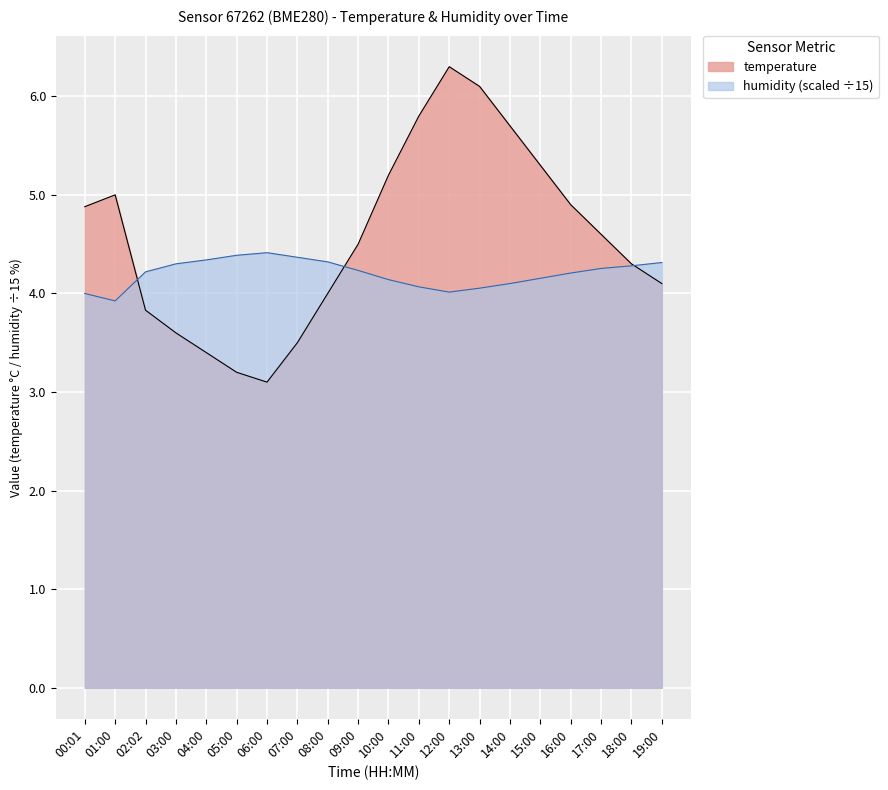

What is the spread (max minus min) of values at 07:00?

0.9